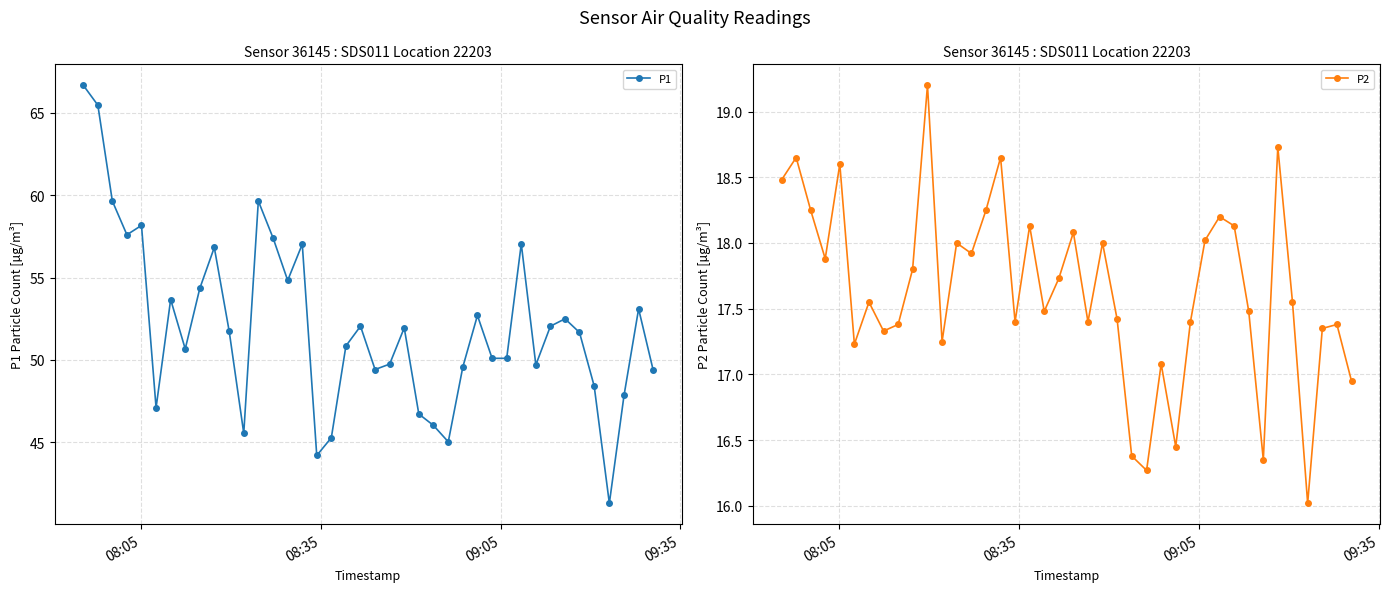

What is the value of the P1 point at the 22nd from the left?

49.8